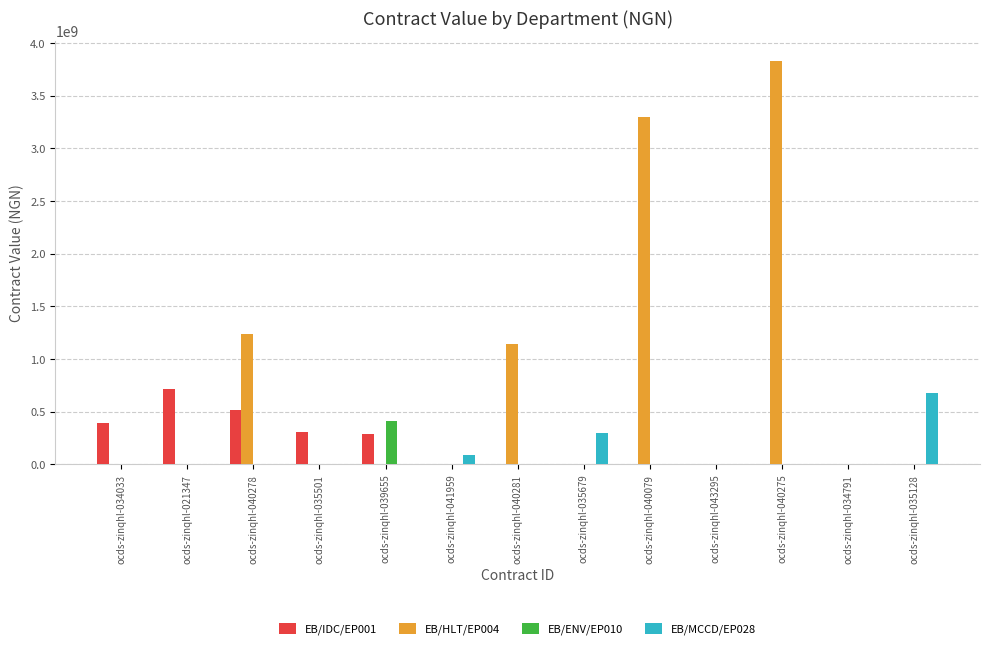

Reading left to right, extract all data points from this chart.

EB/IDC/EP001: ocds-zinqhl-034033=393664648.5	ocds-zinqhl-021347=718979547.7	ocds-zinqhl-040278=516950845.5	ocds-zinqhl-035501=311887467.2	ocds-zinqhl-039655=290066729.0	ocds-zinqhl-041959=0.0	ocds-zinqhl-040281=0.0	ocds-zinqhl-035679=0.0	ocds-zinqhl-040079=0.0	ocds-zinqhl-043295=0.0	ocds-zinqhl-040275=0.0	ocds-zinqhl-034791=0.0	ocds-zinqhl-035128=0.0
EB/HLT/EP004: ocds-zinqhl-034033=0.0	ocds-zinqhl-021347=0.0	ocds-zinqhl-040278=1236823297.5	ocds-zinqhl-035501=0.0	ocds-zinqhl-039655=0.0	ocds-zinqhl-041959=0.0	ocds-zinqhl-040281=1141145932.5	ocds-zinqhl-035679=0.0	ocds-zinqhl-040079=3299787750.0	ocds-zinqhl-043295=0.0	ocds-zinqhl-040275=3831244336.5	ocds-zinqhl-034791=0.0	ocds-zinqhl-035128=0.0
EB/ENV/EP010: ocds-zinqhl-034033=0.0	ocds-zinqhl-021347=0.0	ocds-zinqhl-040278=0.0	ocds-zinqhl-035501=0.0	ocds-zinqhl-039655=408600000.0	ocds-zinqhl-041959=0.0	ocds-zinqhl-040281=0.0	ocds-zinqhl-035679=0.0	ocds-zinqhl-040079=0.0	ocds-zinqhl-043295=0.0	ocds-zinqhl-040275=0.0	ocds-zinqhl-034791=0.0	ocds-zinqhl-035128=0.0
EB/MCCD/EP028: ocds-zinqhl-034033=0.0	ocds-zinqhl-021347=0.0	ocds-zinqhl-040278=0.0	ocds-zinqhl-035501=0.0	ocds-zinqhl-039655=0.0	ocds-zinqhl-041959=93126574.1	ocds-zinqhl-040281=0.0	ocds-zinqhl-035679=297837143.3	ocds-zinqhl-040079=0.0	ocds-zinqhl-043295=0.0	ocds-zinqhl-040275=0.0	ocds-zinqhl-034791=0.0	ocds-zinqhl-035128=674972094.5